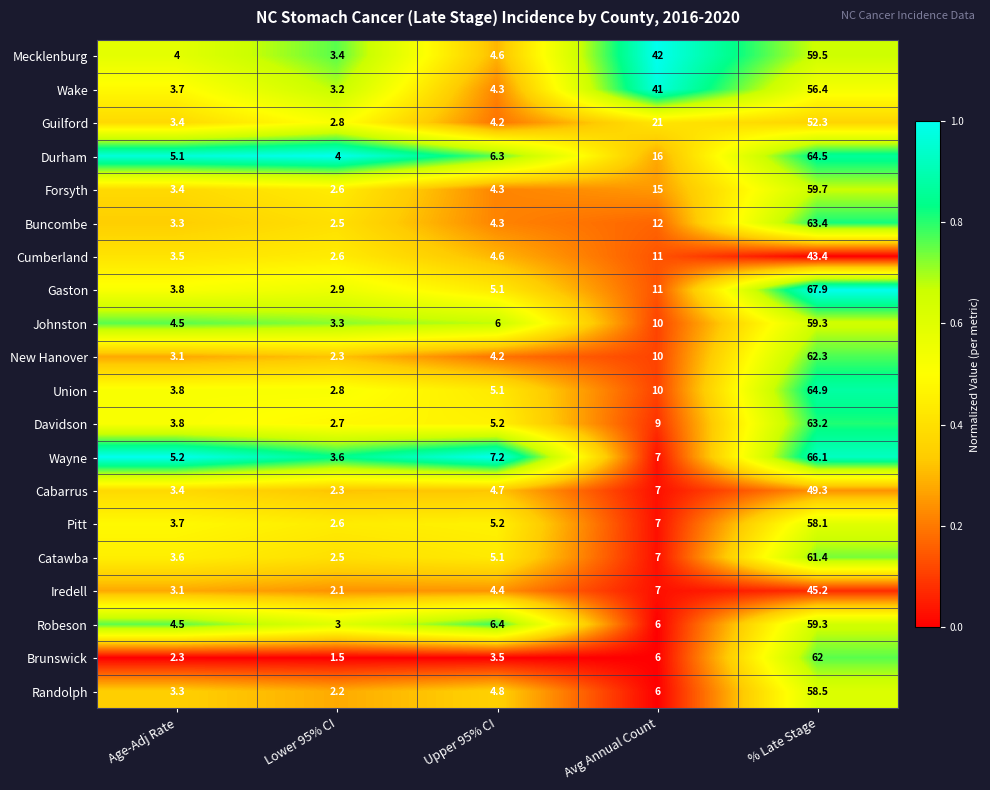

At which label does Davidson first exceed 5?

Upper 95% CI